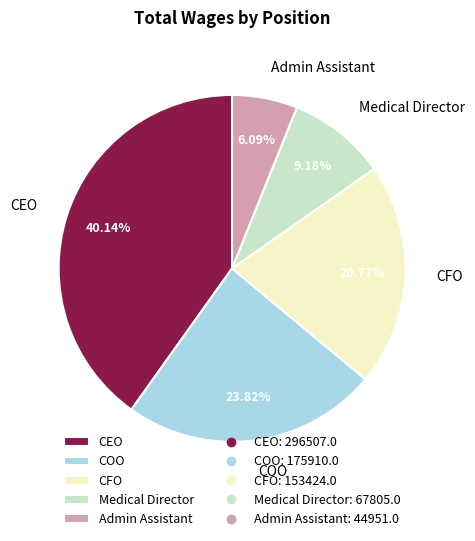

Is the sum of CFO and COO greater than half?

No